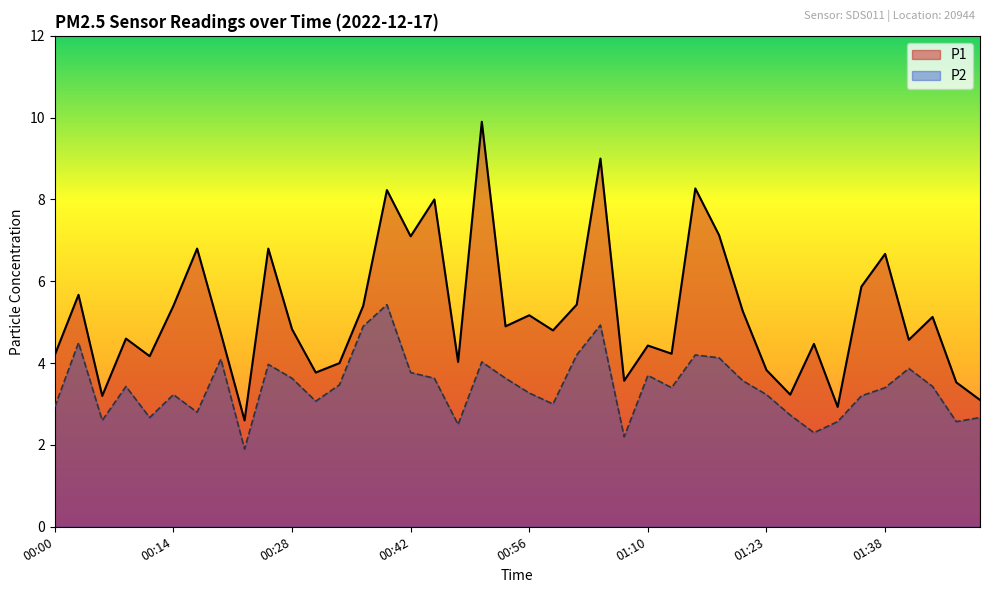

Which series has the largest total across all categories?

P1